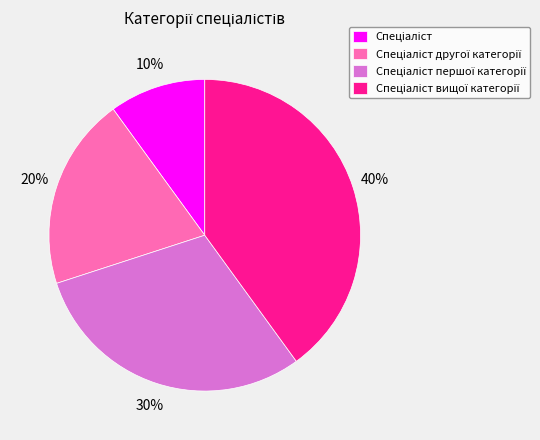

Count the number of slices in the pie.

4